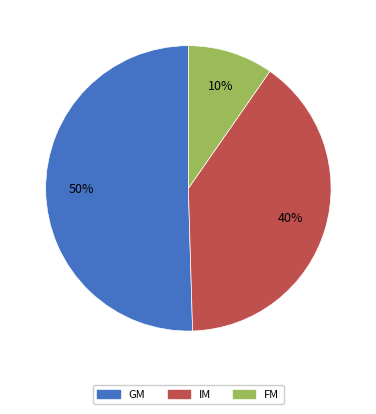

How many slices are in this pie chart?

3